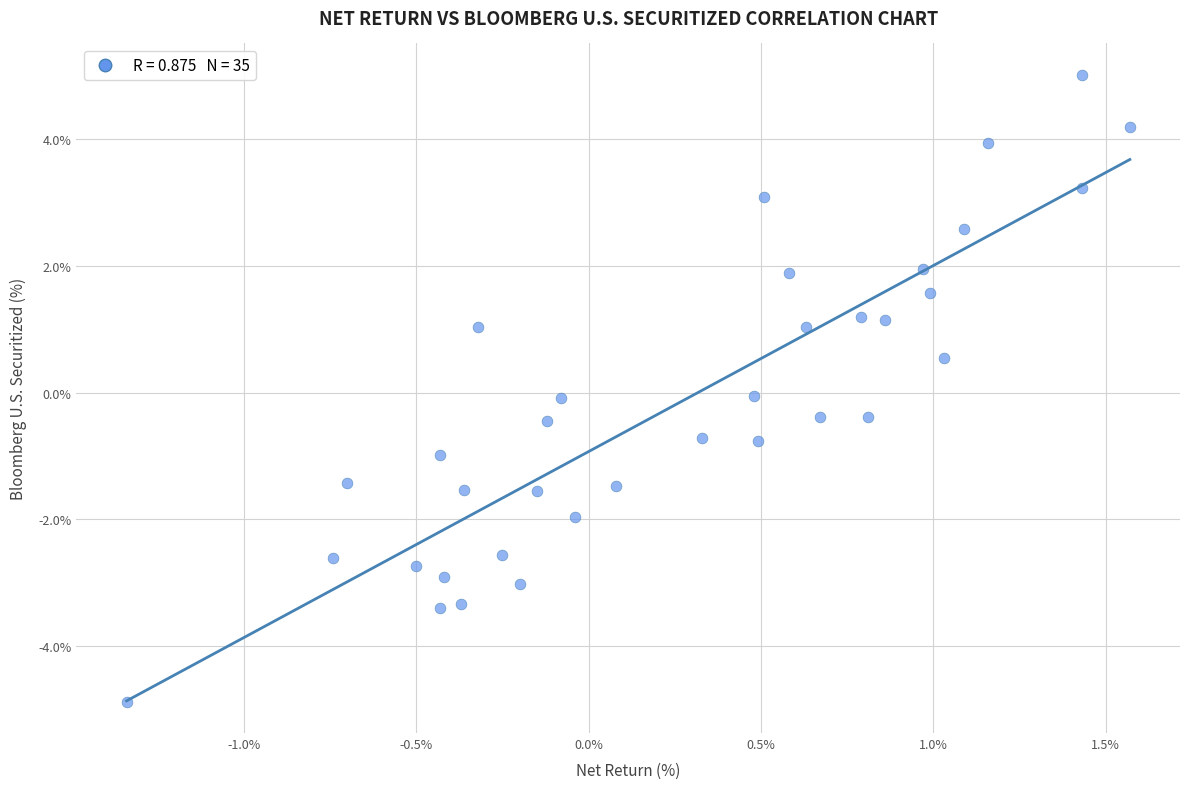

What is the range of X values (max minus min)?

2.9